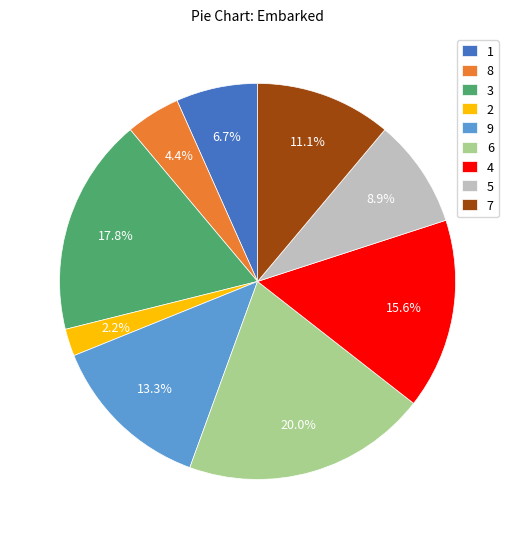

To the nearest percent, what percentage of the pie is 4?

16%